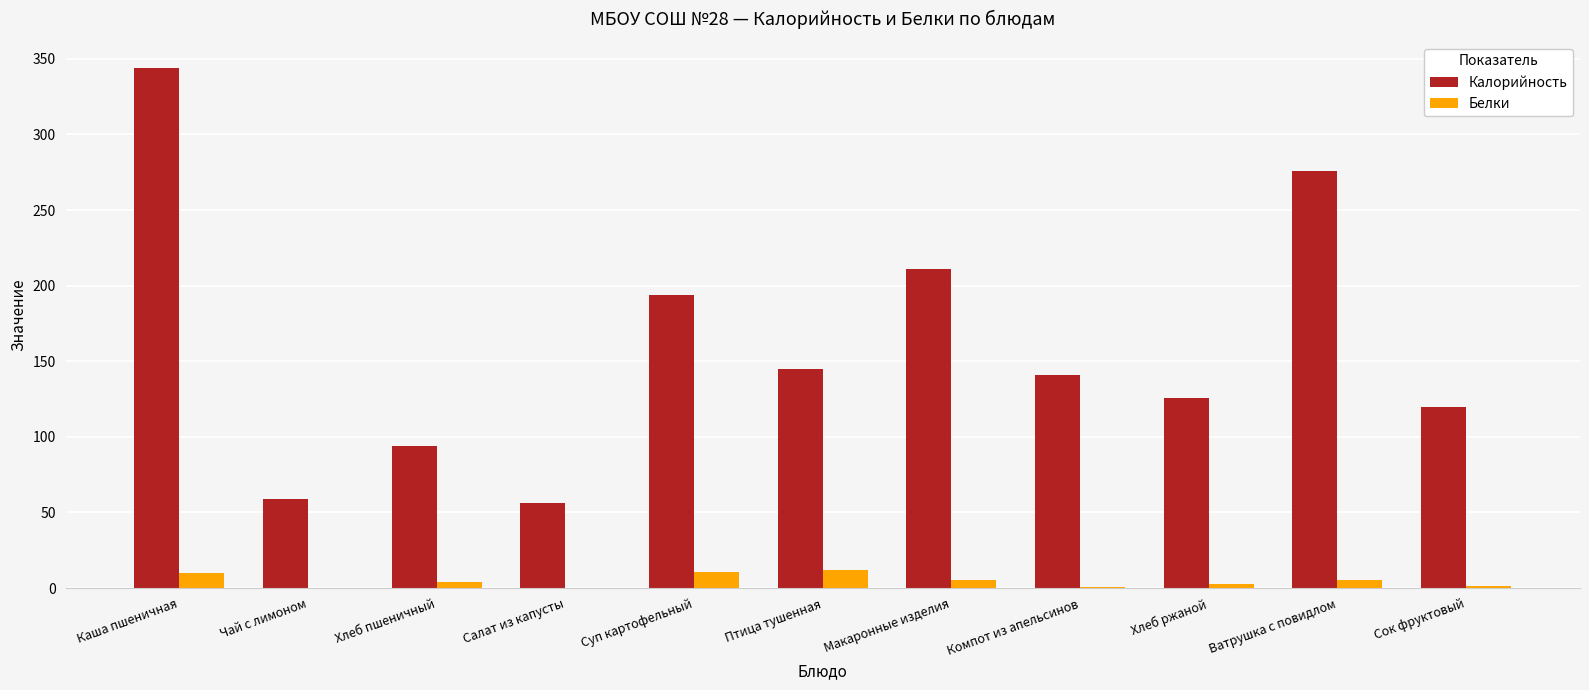

What is the highest value of the Калорийность series?

344.0